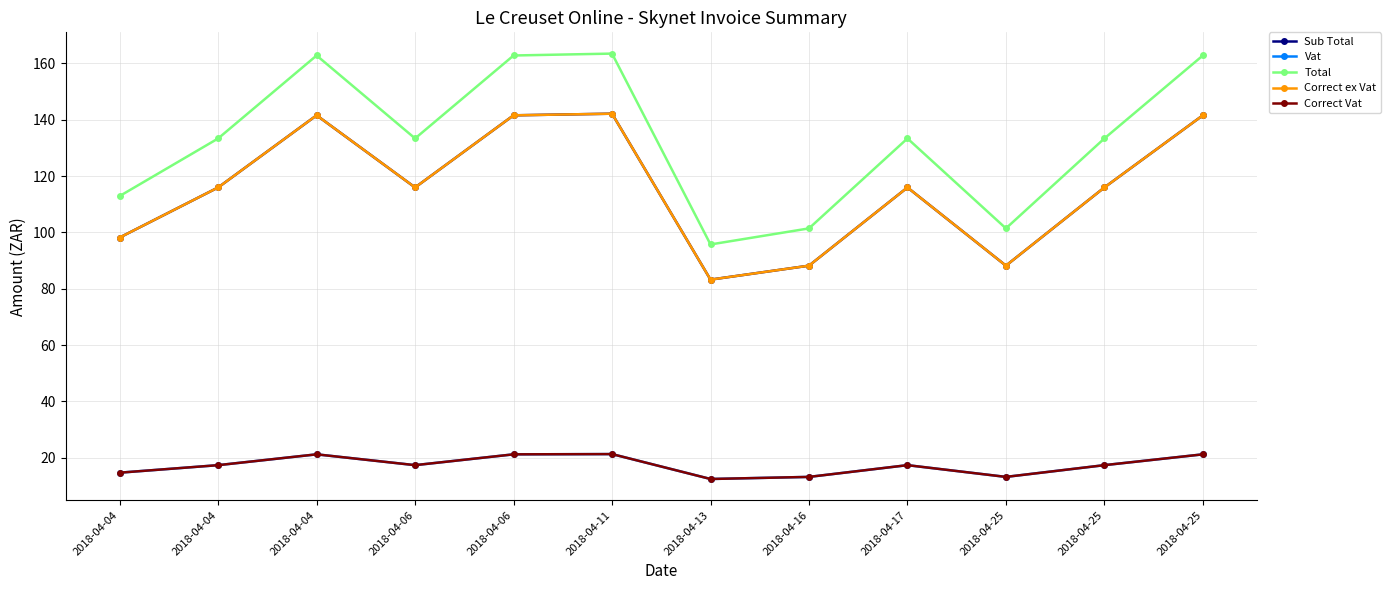

What is the greatest value displayed?

163.5